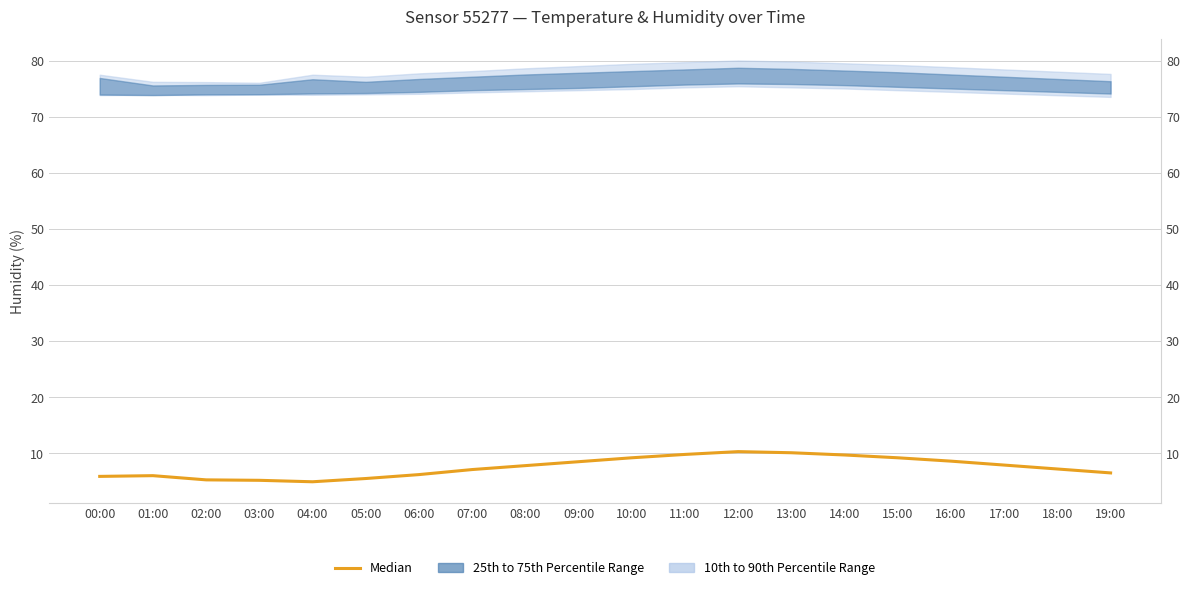

How many categories are shown in the chart?

20